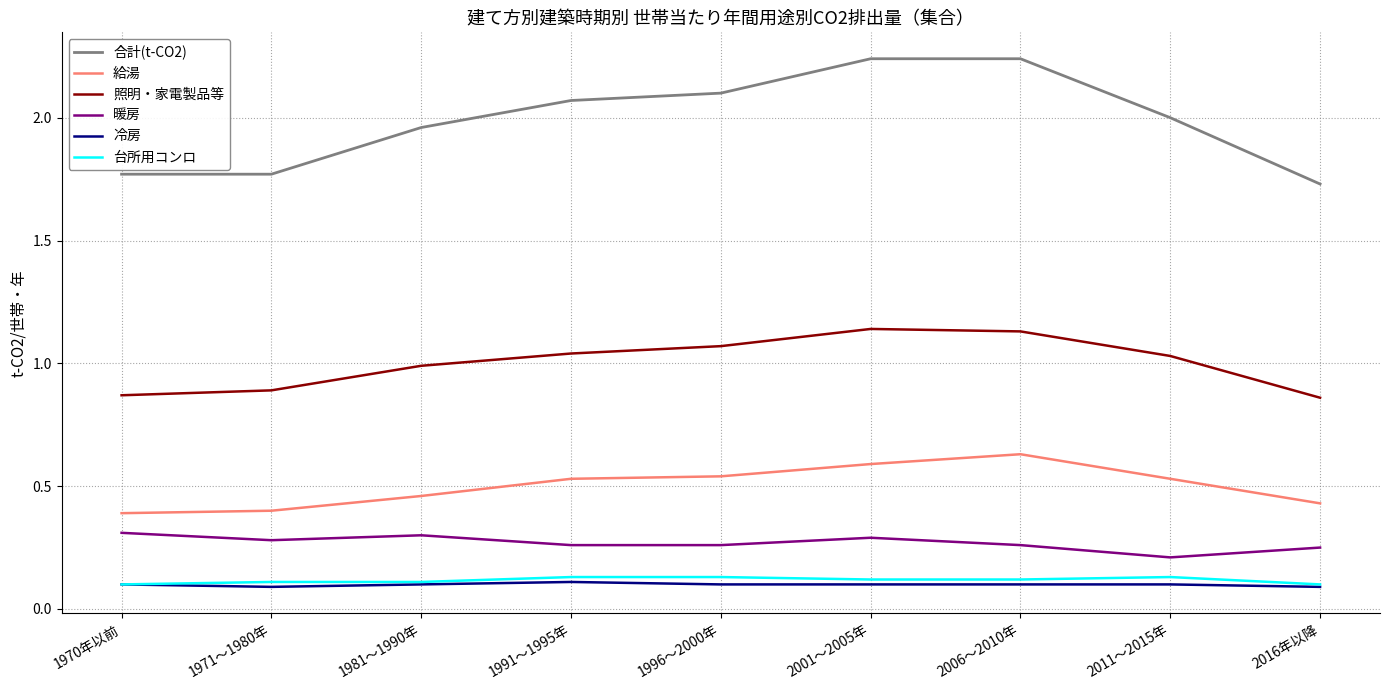

True or false: 照明・家電製品等 and 冷房 intersect in this chart.

False